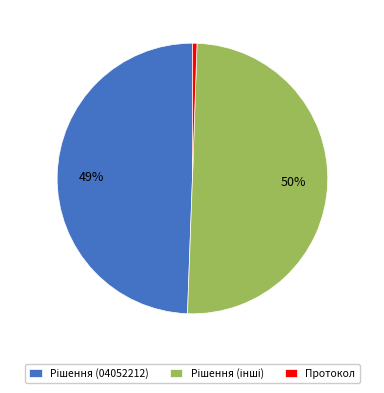

The Протокол slice represents 14% of the pie. True or false?

False